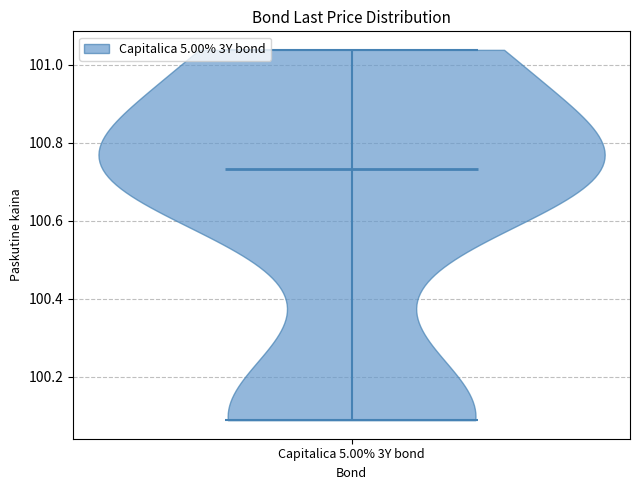

Read this violin plot against the y-axis: where its median line is, and the lowest and highest points the violin reaches. The values are not printed on the chart, so give them approximately, as read against the axis.

median line 100.74, lowest point 100.08, highest point 101.04